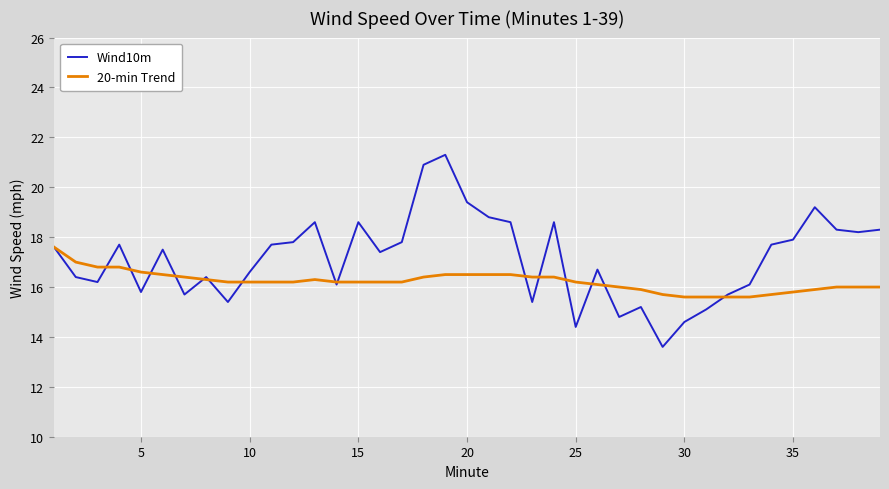

Does the chart have visible grid lines?

Yes